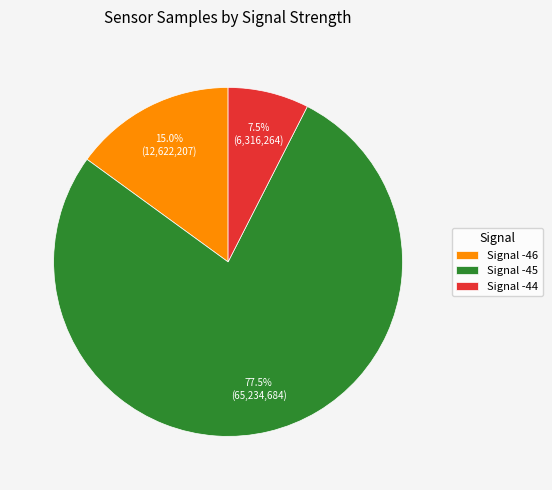

Between Signal -44 and Signal -46, which is larger?

Signal -46